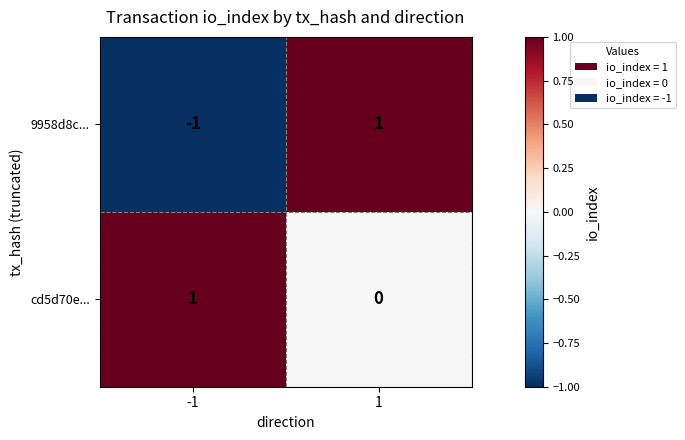

The value of 9958d8c... at -1 is -1. True or false?

True